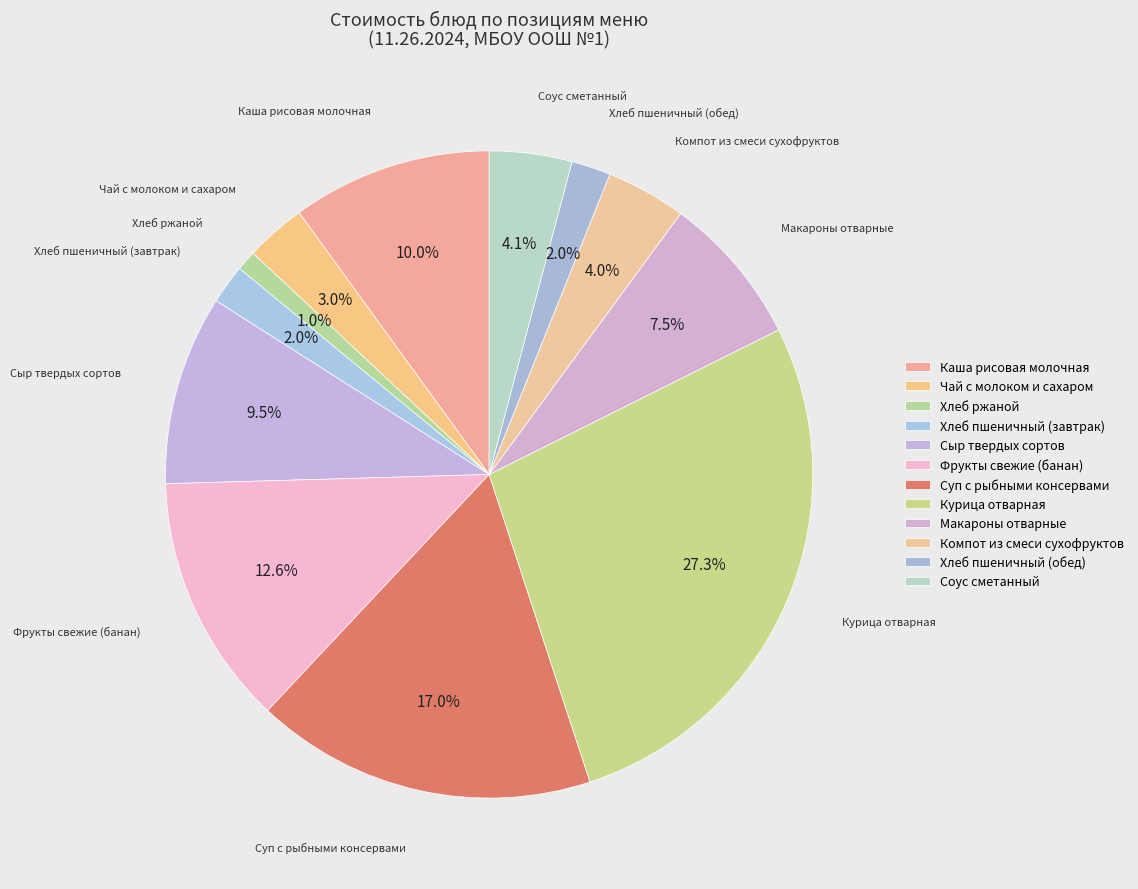

Rank the categories by value from lowest to highest.

Хлеб ржаной, Хлеб пшеничный (завтрак), Хлеб пшеничный (обед), Чай с молоком и сахаром, Компот из смеси сухофруктов, Соус сметанный, Макароны отварные, Сыр твердых сортов, Каша рисовая молочная, Фрукты свежие (банан), Суп с рыбными консервами, Курица отварная